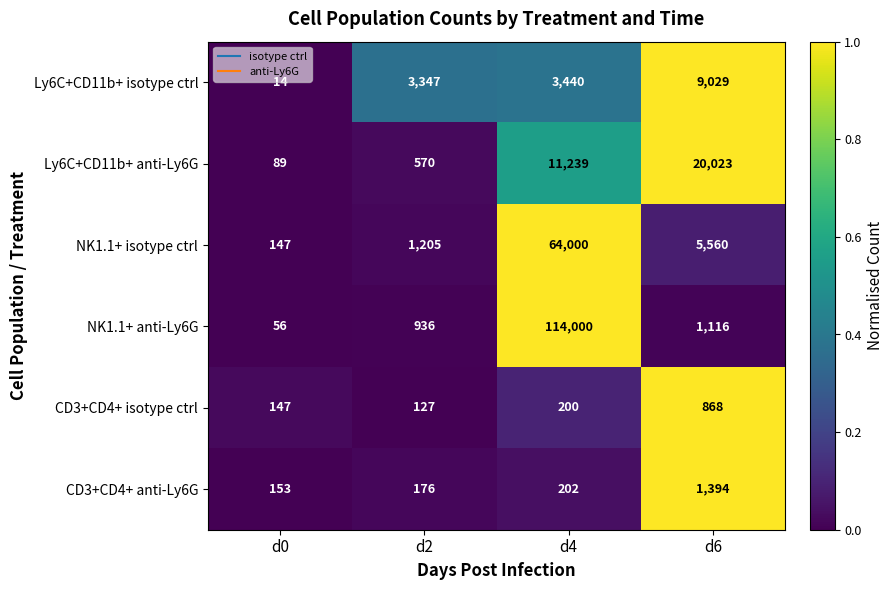

What is the spread (max minus min) of values at d0?

139